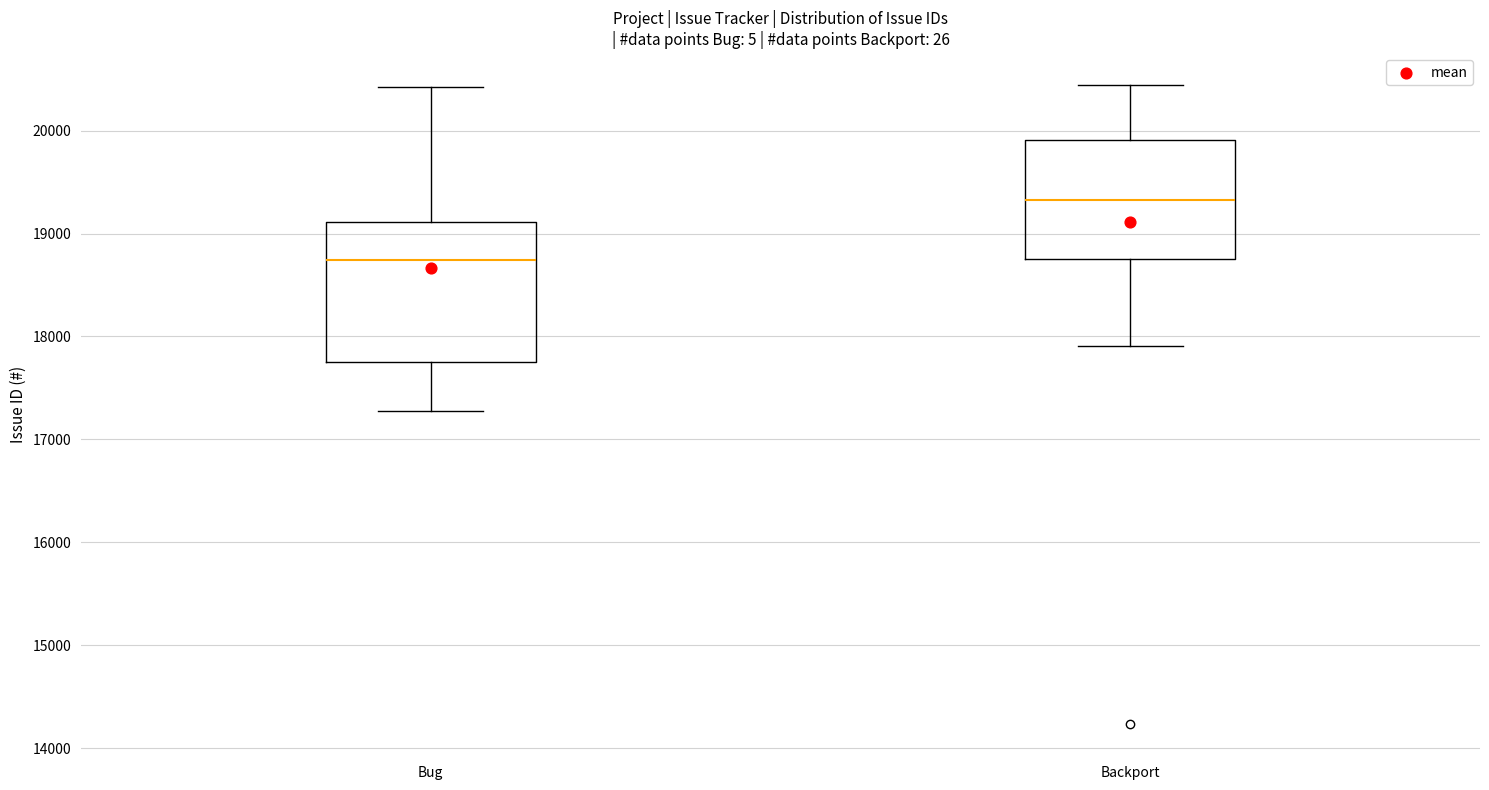

Reading left to right, transcribe this box plot: for each box, give where its median line is, the range the box spans, and where its two whiskers end, as read against the y-axis. The values are not printed on the chart, so give them approximately, as read against the axis.

Bug: median 18700, box 17800 to 19100, whiskers 17300 to 20400
Backport: median 19300, box 18800 to 19900, whiskers 17900 to 20400